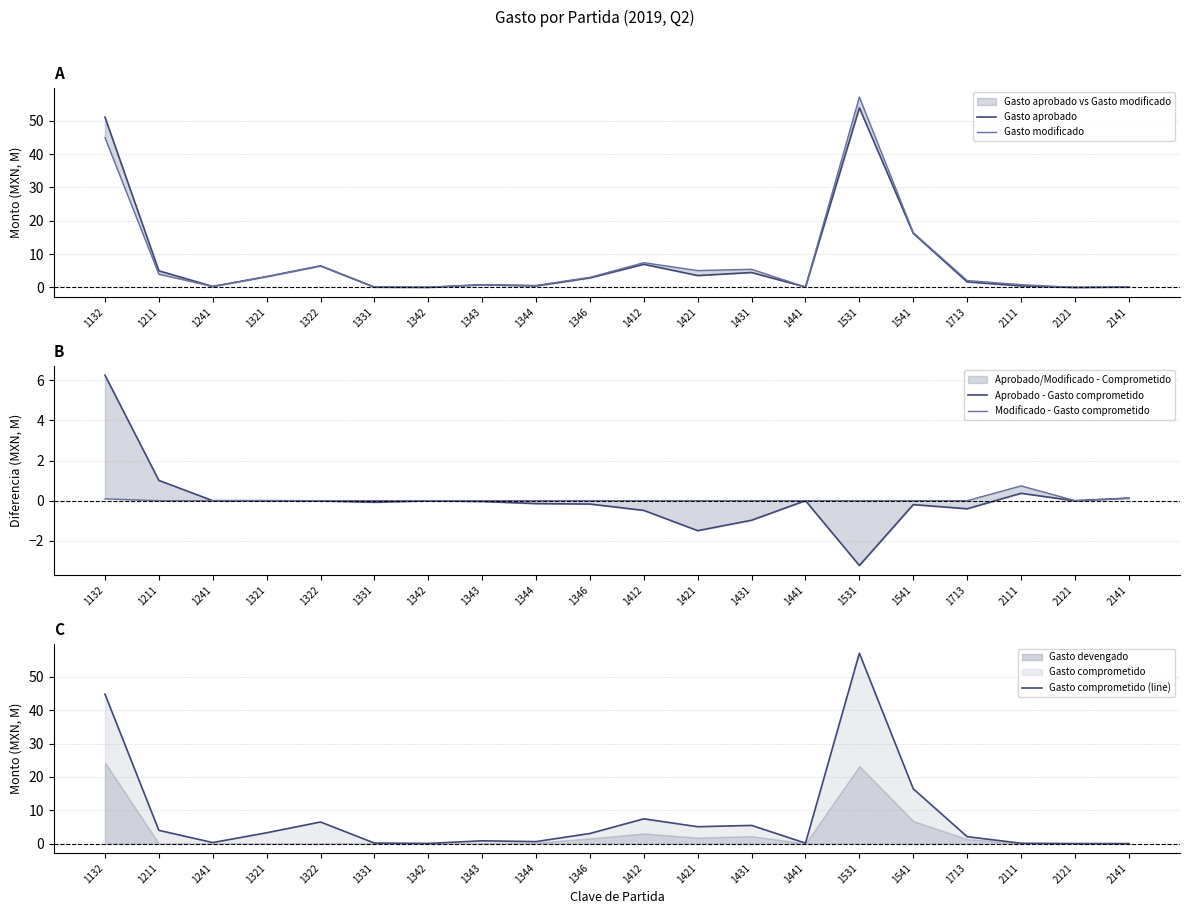

How many values in the Gasto aprobado series exceed 2?

10